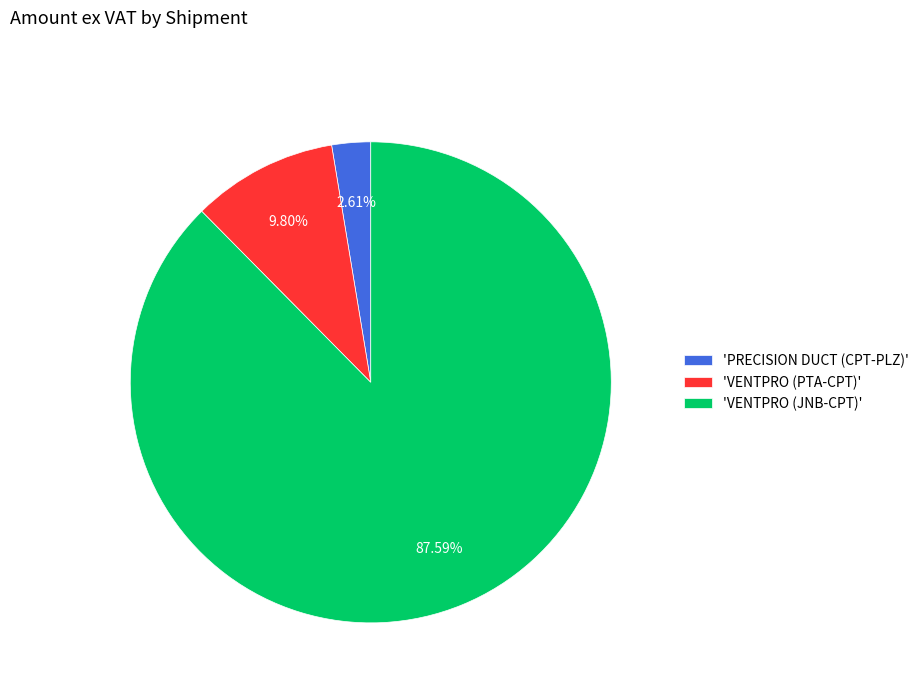

To the nearest percent, what is the average slice percentage?

33%